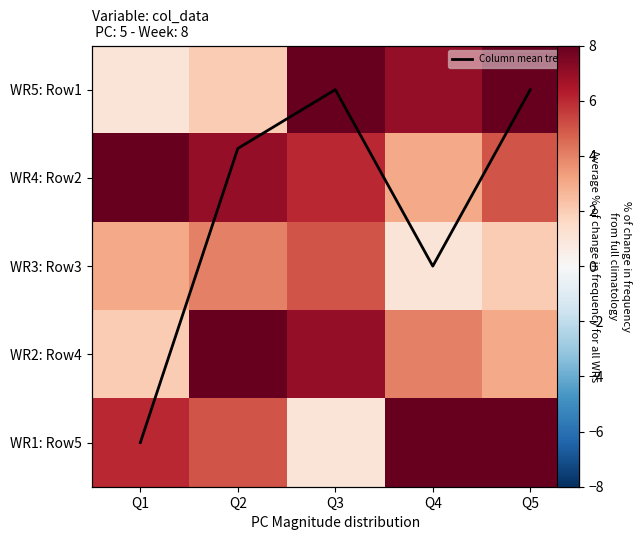

List the series in order of their peak value, highest first.

WR5: Row1, WR4: Row2, WR1: Row5, WR2: Row4, WR3: Row3, Column mean trend